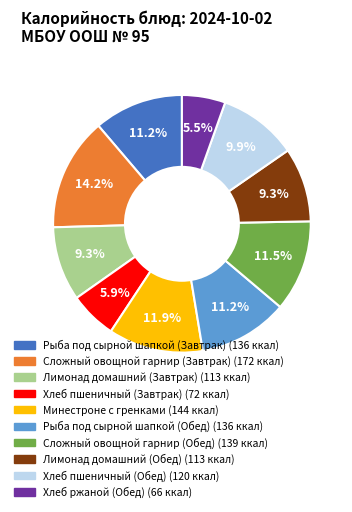

To the nearest percent, what portion does Рыба под сырной шапкой (Завтрак) represent?

11%